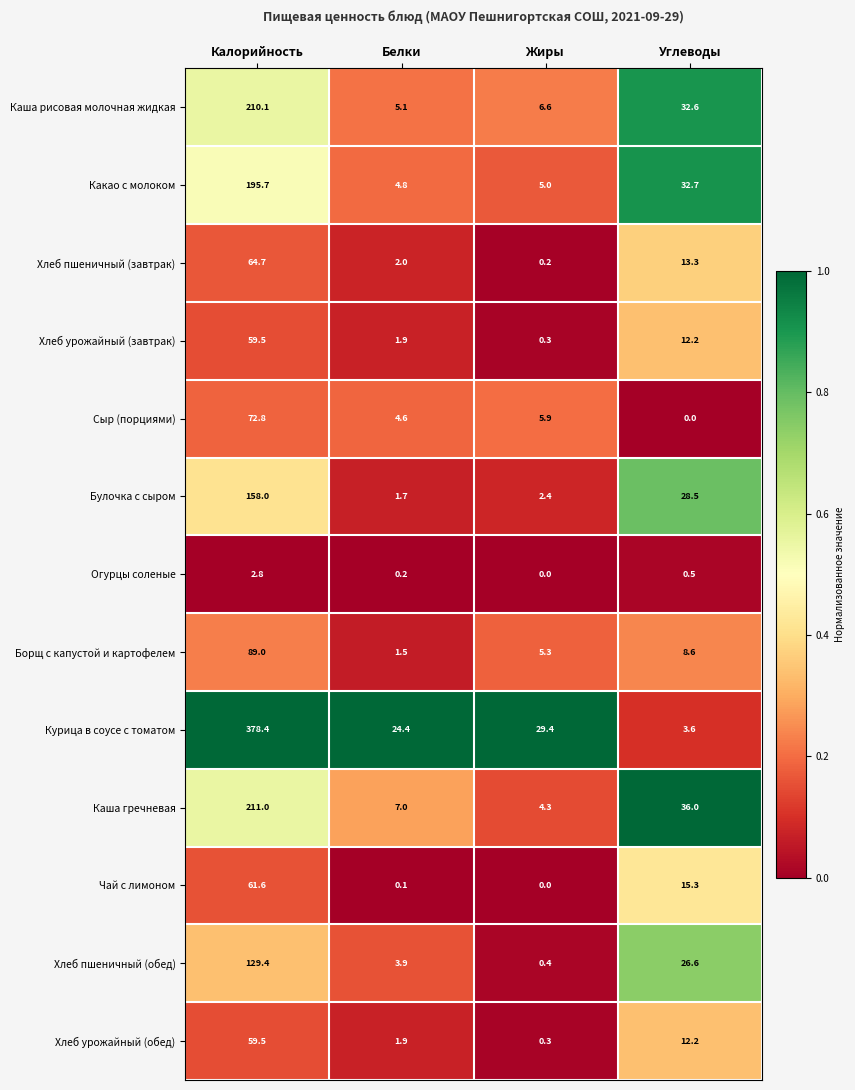

Between Калорийность and Белки, which series saw the biggest shift?

Курица в соусе с томатом